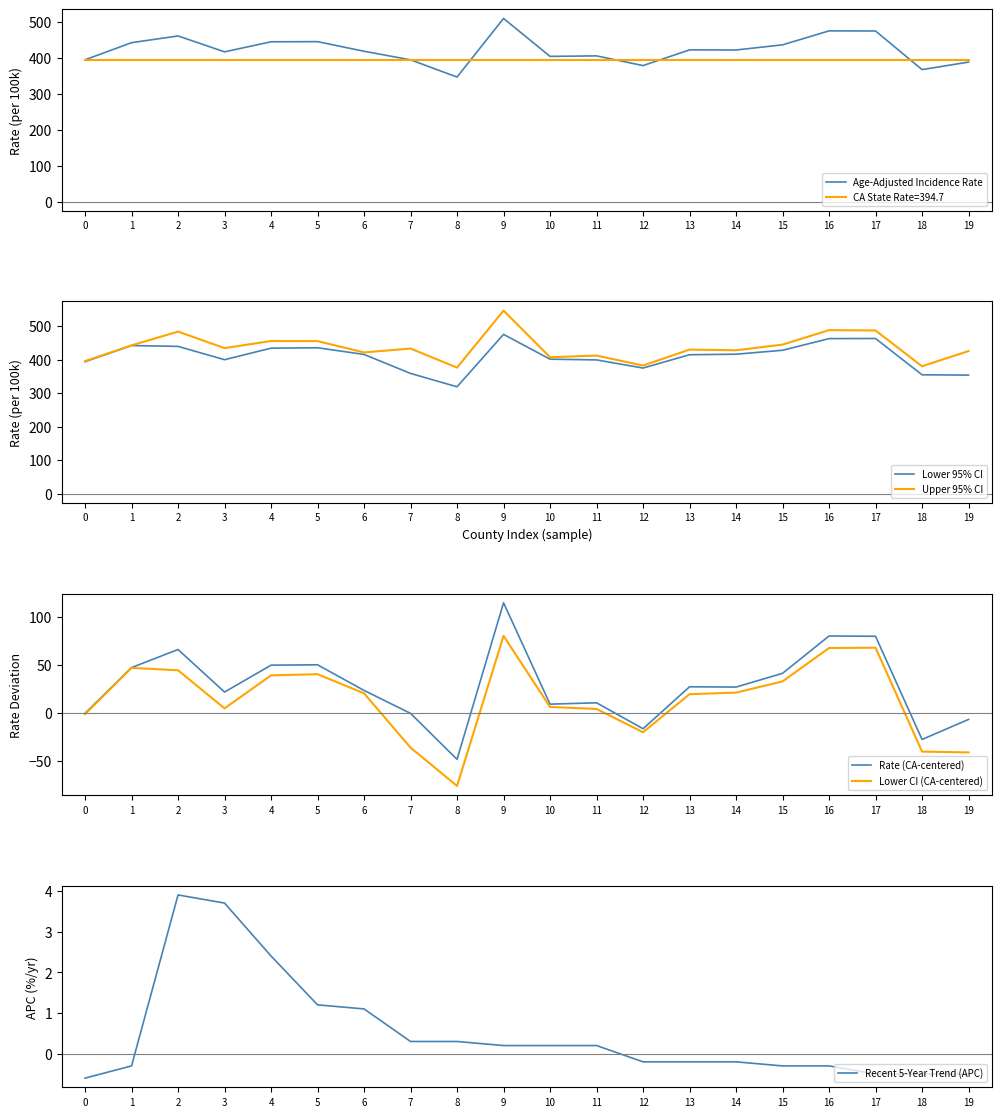

Which series has the largest total across all categories?

Upper 95% CI